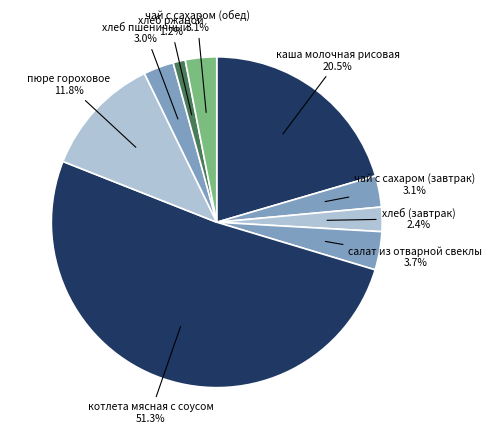

How many segments does this pie chart have?

9